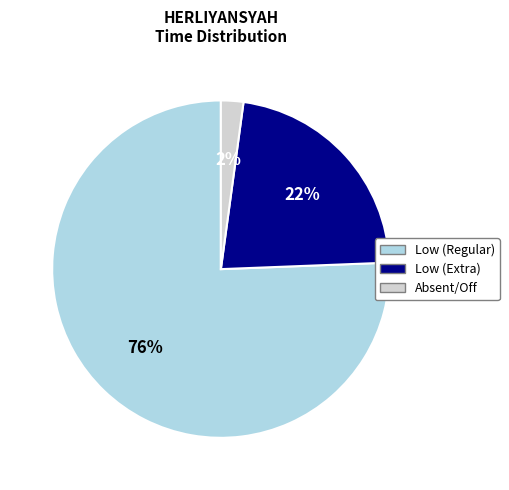

What is the ratio of the value at Low (Extra) to the value at Low (Regular)?

0.3